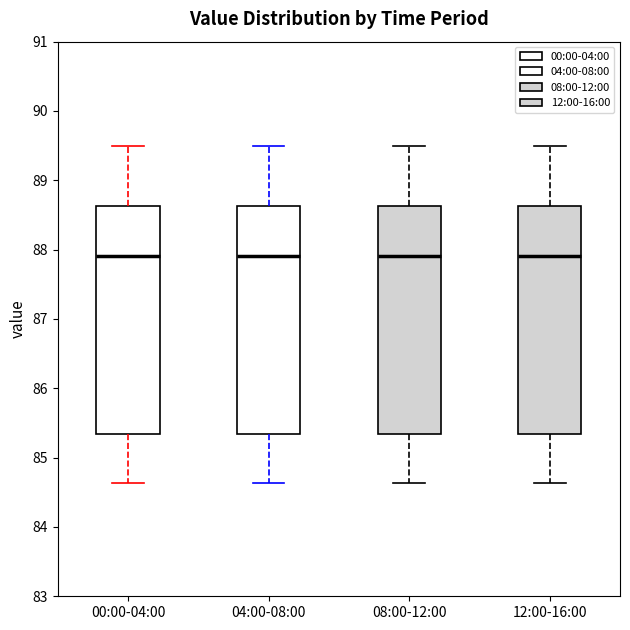

Reading left to right, transcribe this box plot: for each box, give where its median line is, the range the box spans, and where its two whiskers end, as read against the y-axis. The values are not printed on the chart, so give them approximately, as read against the axis.

00:00-04:00: median 87.9, box 85.3 to 88.6, whiskers 84.6 to 89.5
04:00-08:00: median 87.9, box 85.3 to 88.6, whiskers 84.6 to 89.5
08:00-12:00: median 87.9, box 85.3 to 88.6, whiskers 84.6 to 89.5
12:00-16:00: median 87.9, box 85.3 to 88.6, whiskers 84.6 to 89.5